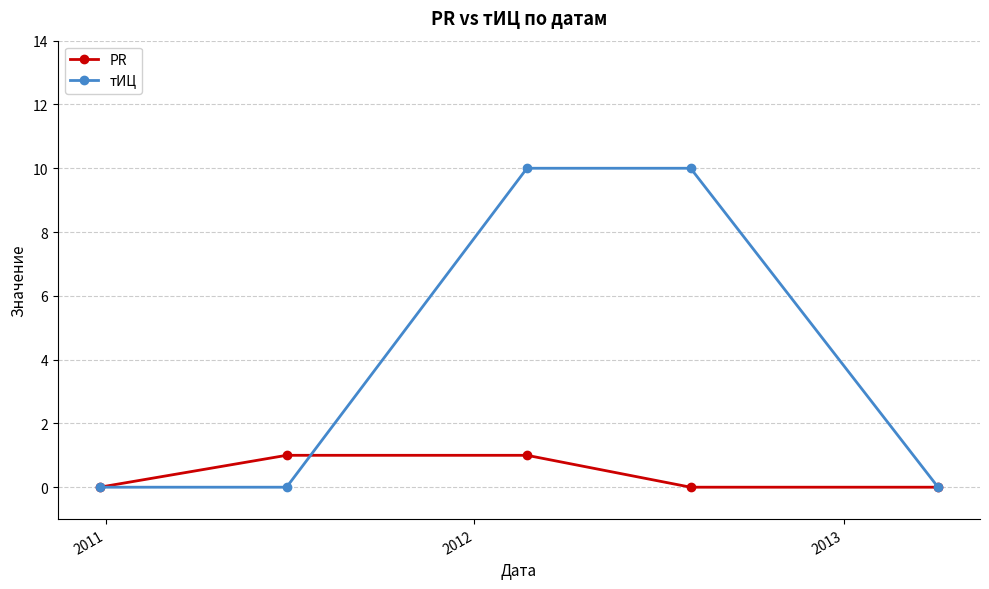

What is the greatest value displayed?

10